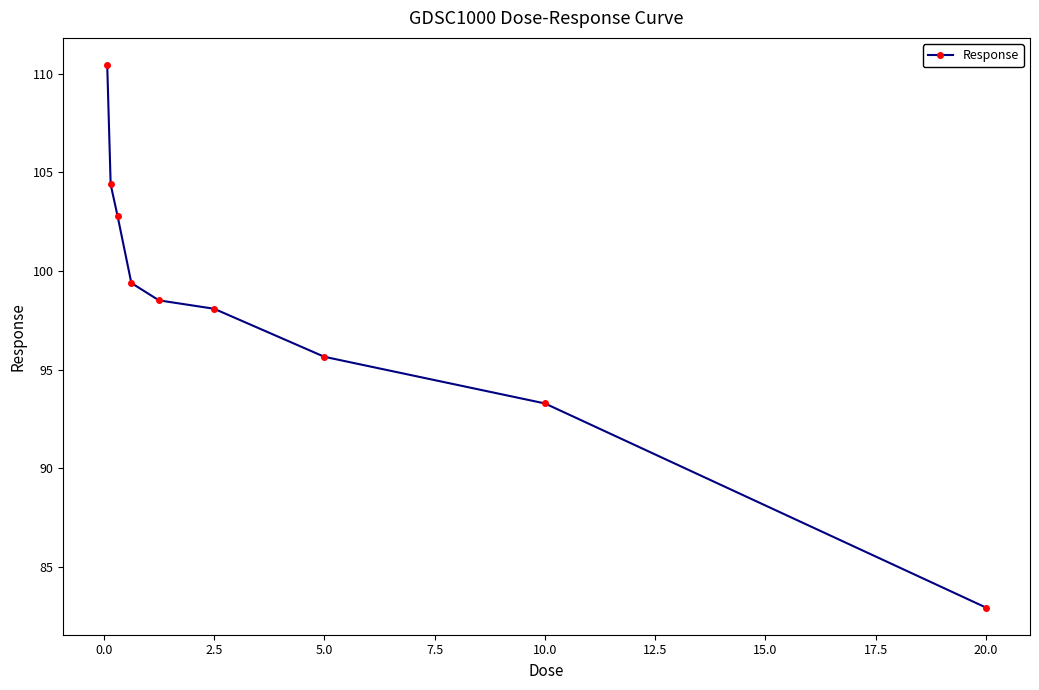

What is the value of the 2nd point from the left?

104.4